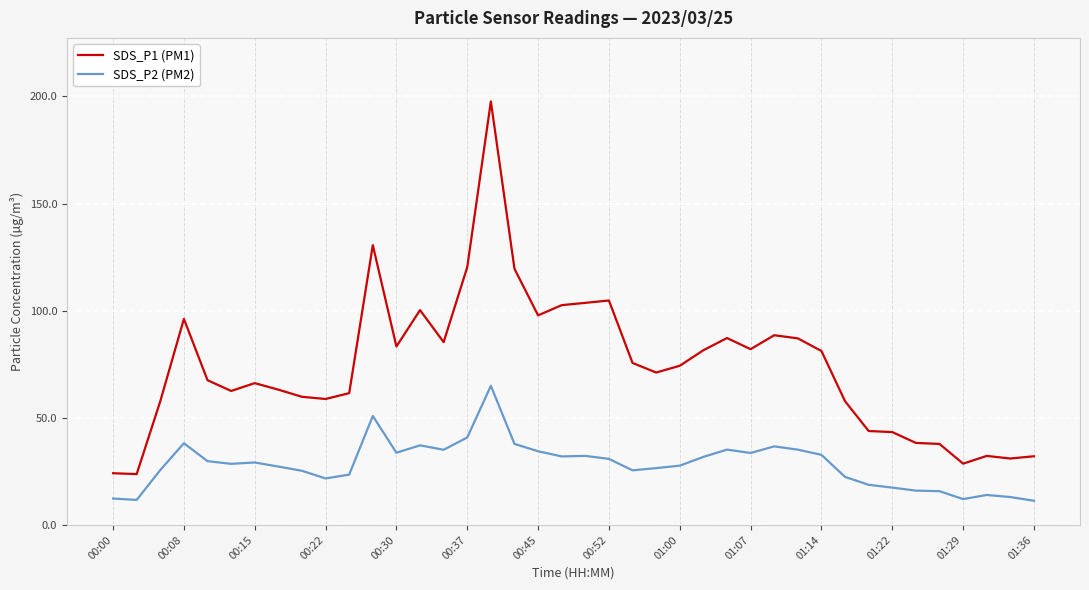

Which series has the largest total across all categories?

SDS_P1 (PM1)